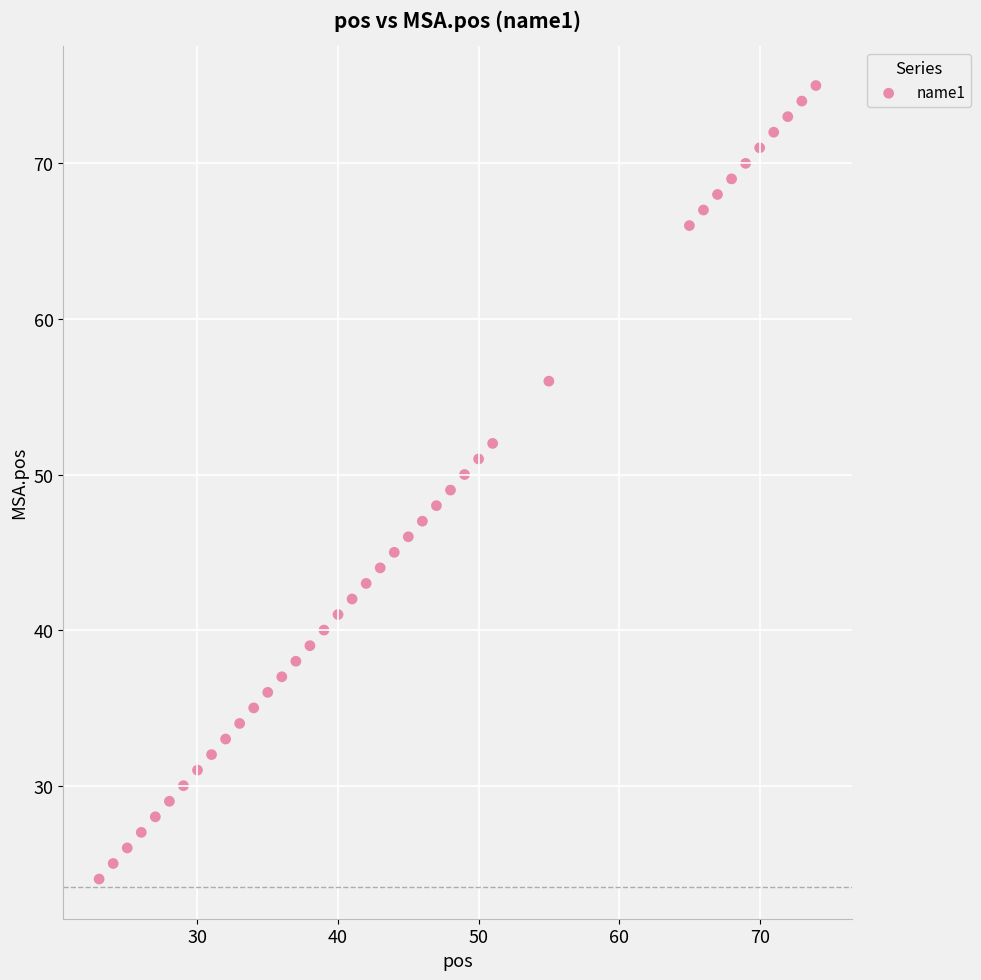

What is the range of X values (max minus min)?

51